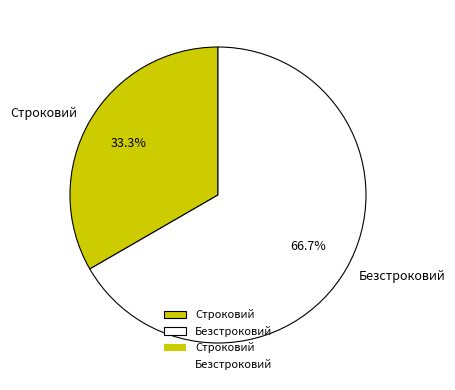

What is the ratio of the value at Безстроковий to the value at Строковий?

2.0